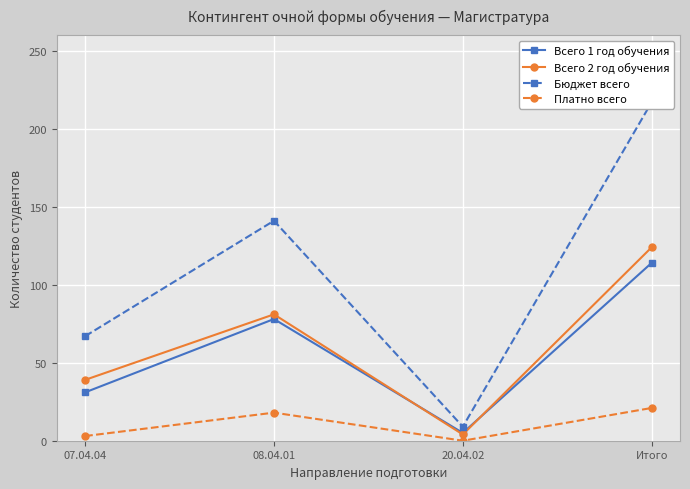

In Всего 2 год обучения, how many points are higher than both neighbors (excluding endpoints)?

1